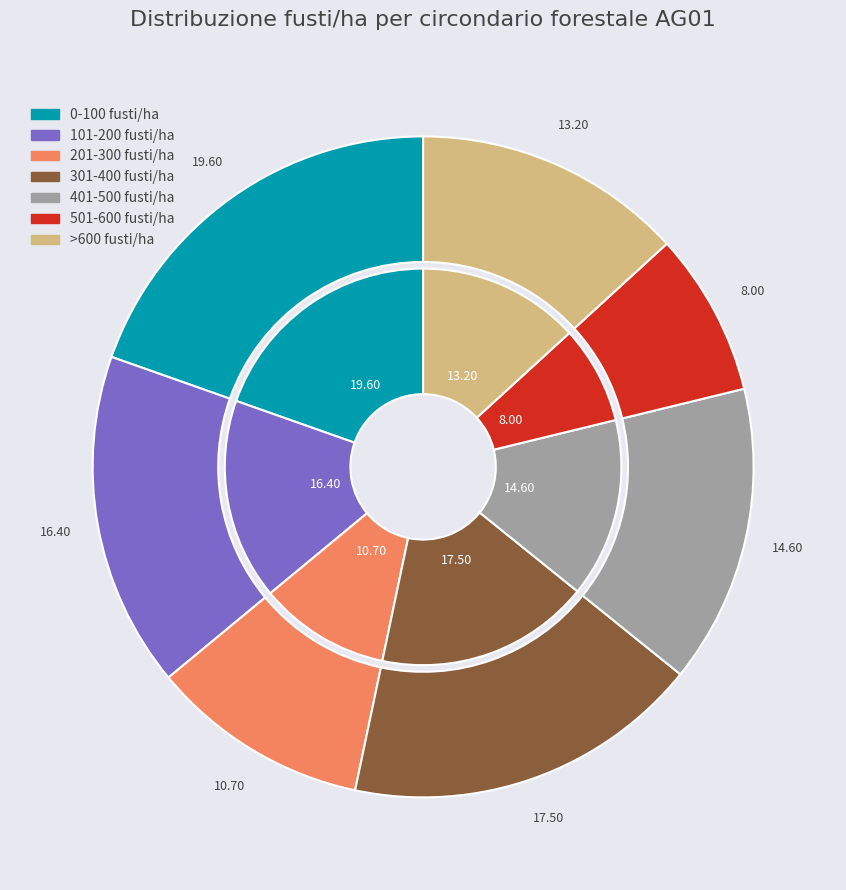

Do 401-500 fusti/ha and 201-300 fusti/ha together represent more than half of the pie?

No